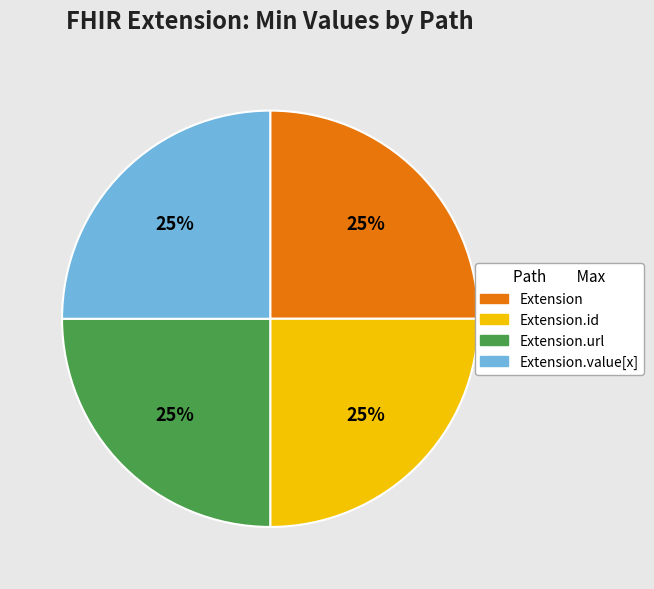

Does any single category account for the majority?

No